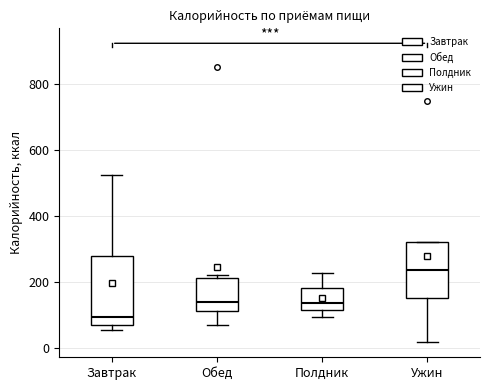

Where does the median line of the box for Завтрак sit on the y-axis? The values are not printed on the chart, so give them approximately, as read against the axis.

100